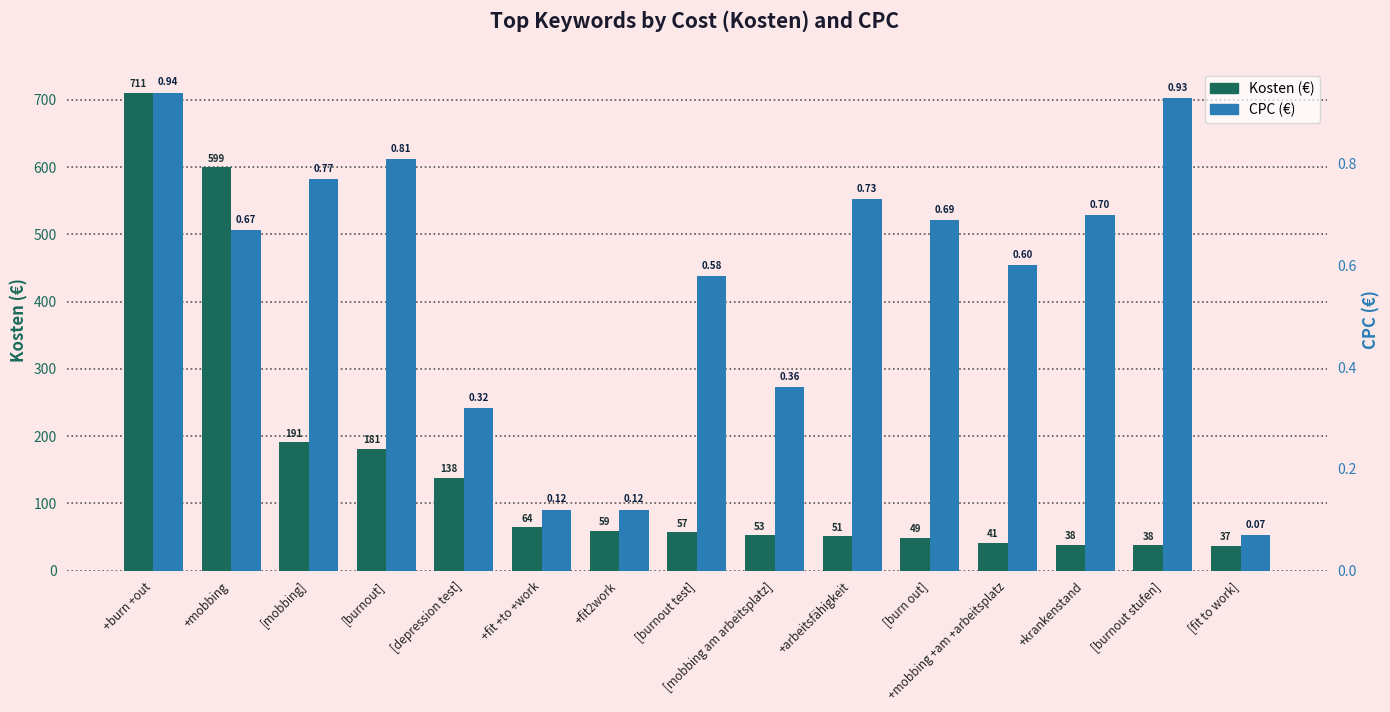

What position from the right is +burn +out?

15